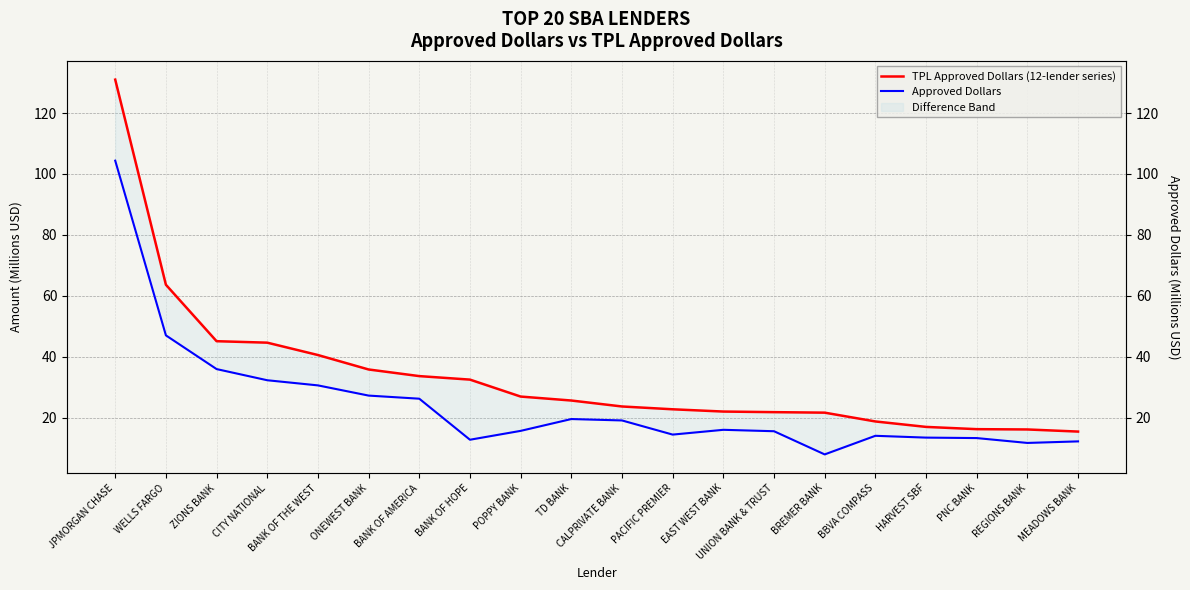

At which category is the sum across all series the highest?

JPMORGAN CHASE